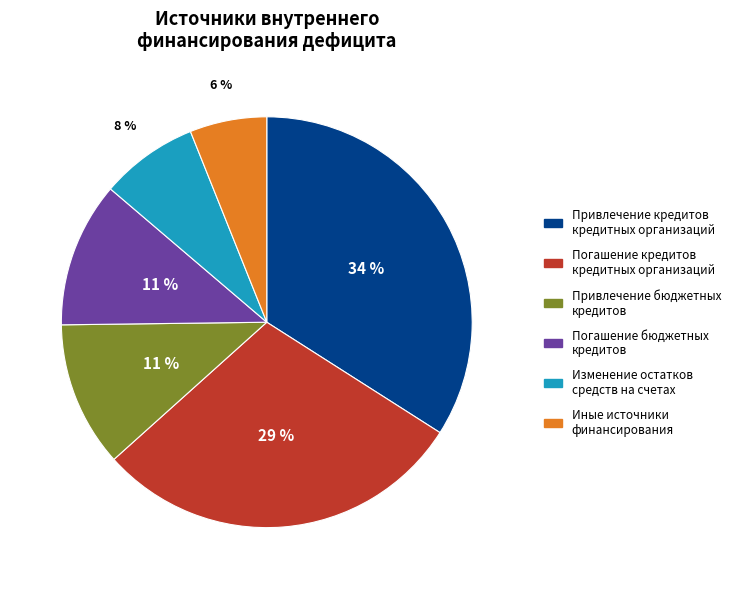

The Изменение остатков средств на счетах slice represents 8% of the pie. True or false?

True